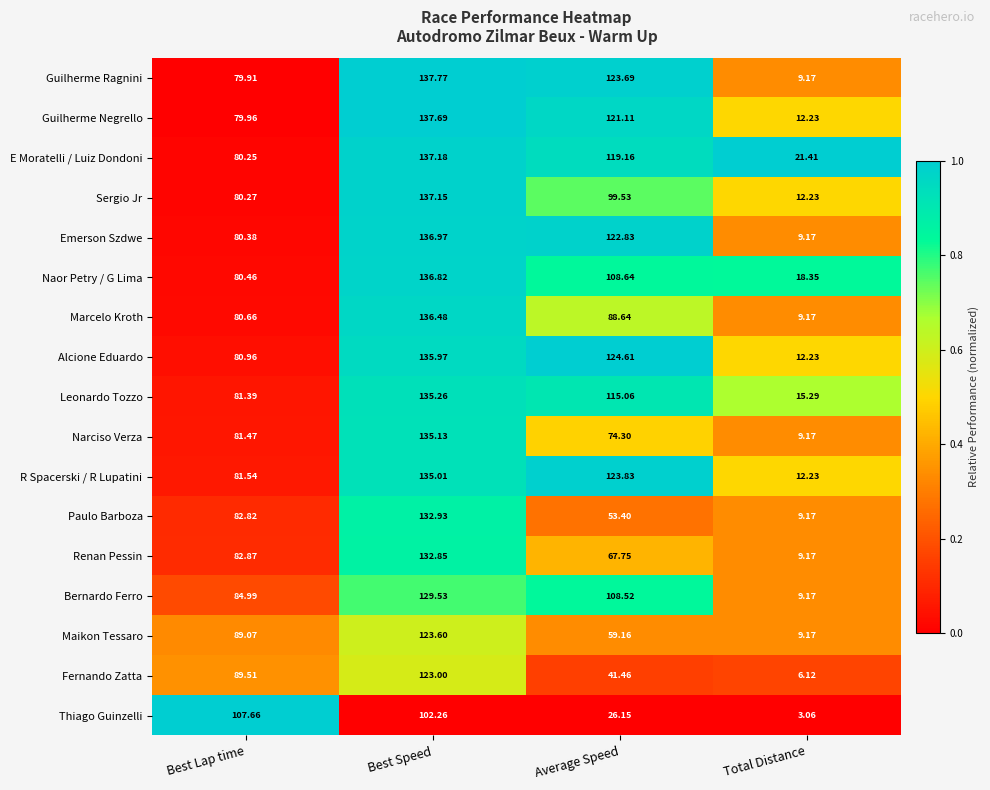

At which label is Naor Petry / G Lima closest to 77?

Best Lap time